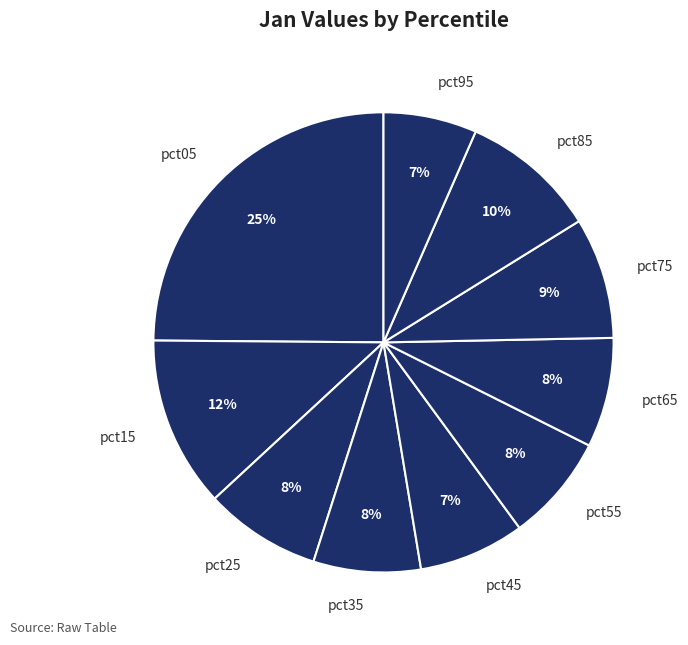

Is there a majority slice in this chart?

No